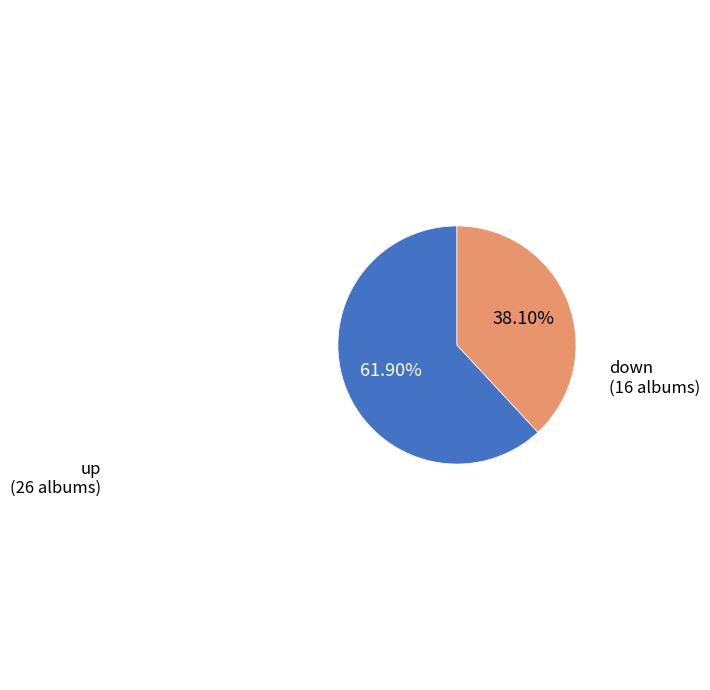

Is there any slice that represents more than half of the pie?

Yes